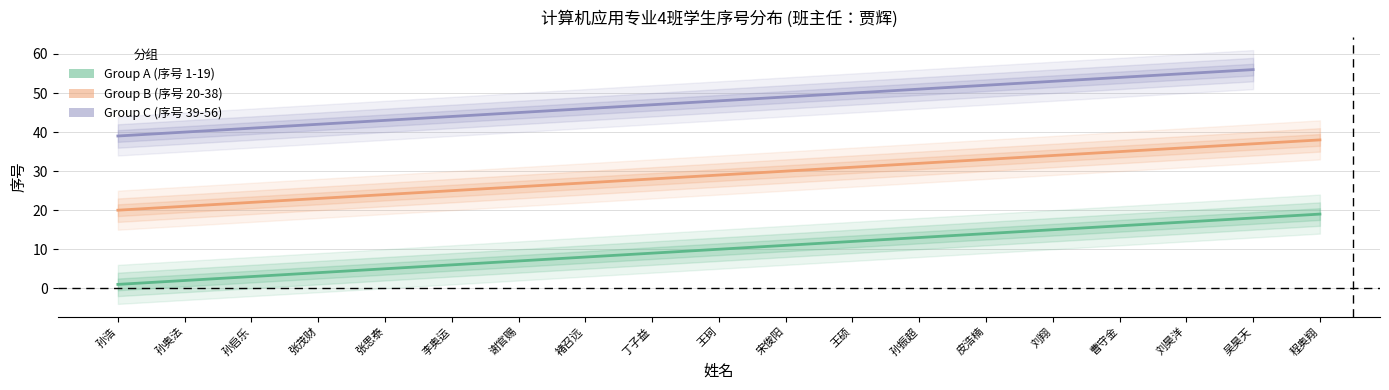

True or false: Group A (序号 1-19) and Group B (序号 20-38) cross at least once.

False